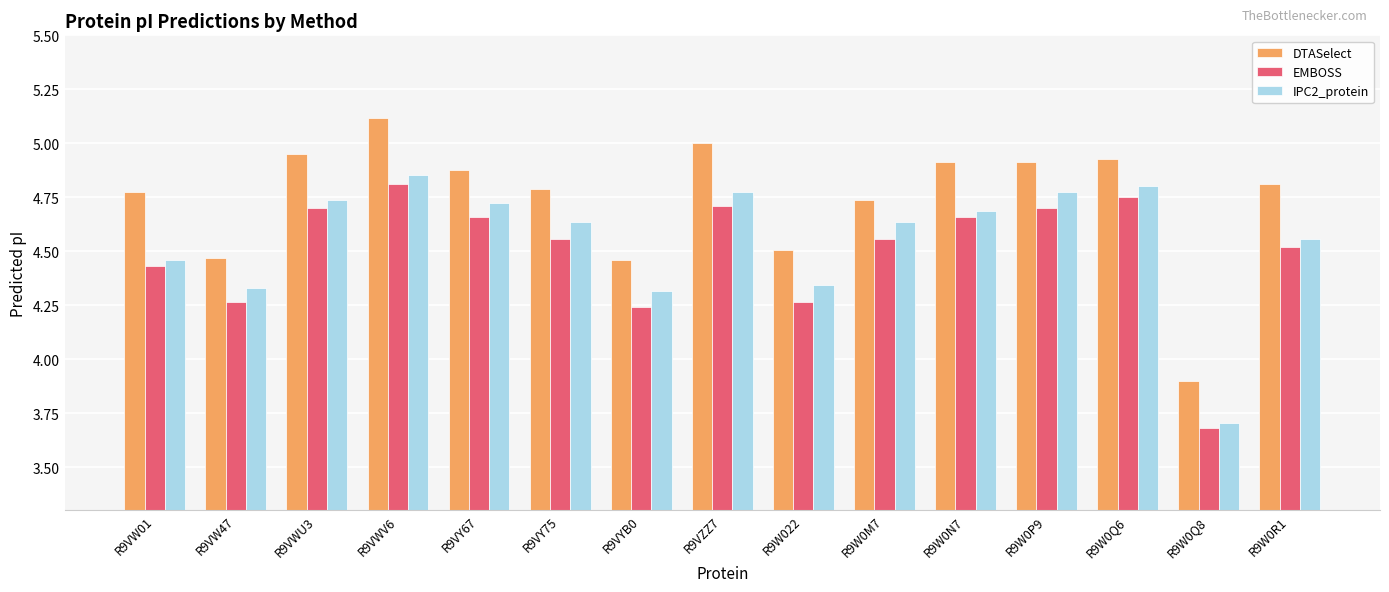

Where does the EMBOSS series first go above 4?

R9VW01